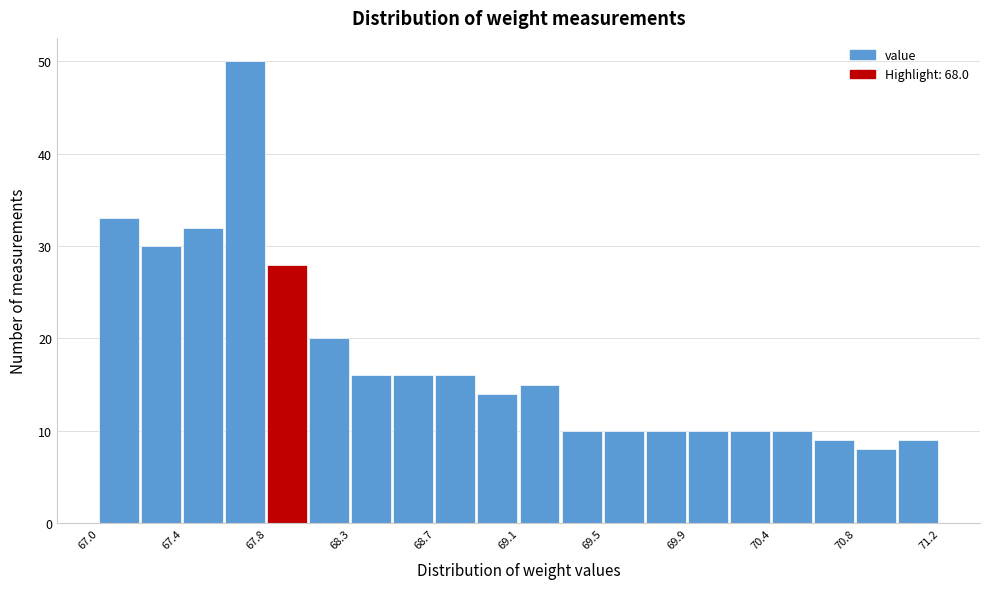

Reading left to right, transcribe this chart: for each bar, give the range it covers on the x-axis and its height. Neither the bar edges nor the heights are printed on the chart, so give them approximately, as read against the axes.

67.00 to 67.21: 33
67.21 to 67.42: 30
67.42 to 67.63: 32
67.63 to 67.84: 50
67.84 to 68.05: 28
68.05 to 68.26: 20
68.26 to 68.47: 16
68.47 to 68.68: 16
68.68 to 68.89: 16
68.89 to 69.10: 14
69.10 to 69.31: 15
69.31 to 69.52: 10
69.52 to 69.73: 10
69.73 to 69.94: 10
69.94 to 70.15: 10
70.15 to 70.36: 10
70.36 to 70.57: 10
70.57 to 70.78: 9
70.78 to 70.99: 8
70.99 to 71.20: 9